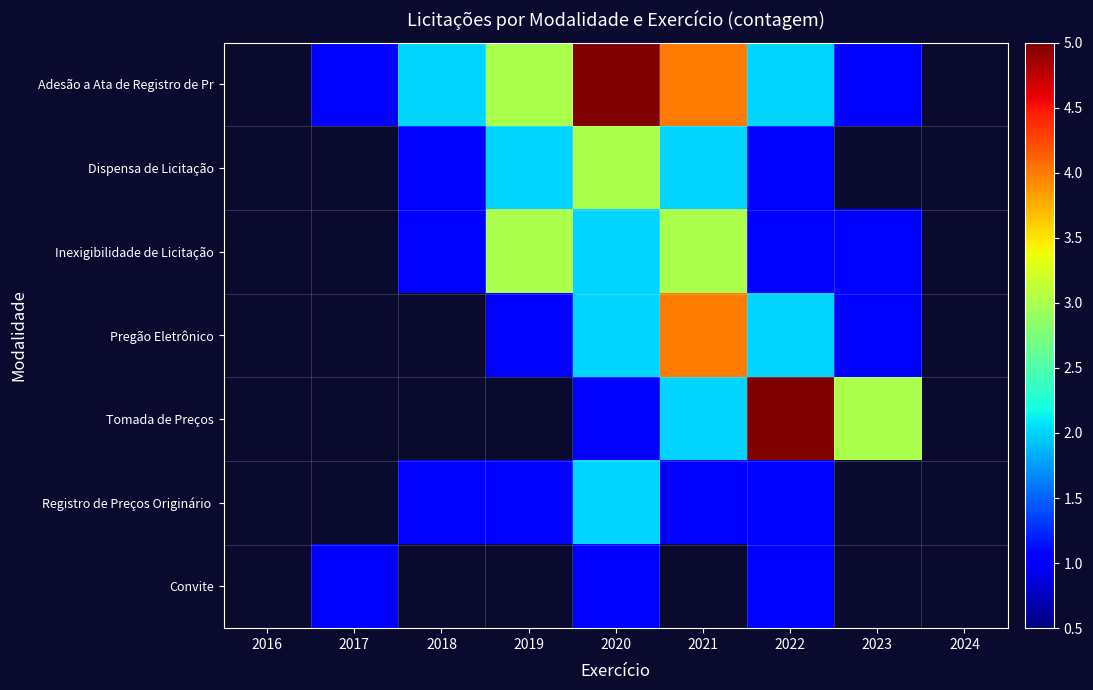

Which series has the widest spread of values?

Adesão a Ata de Registro de Pr